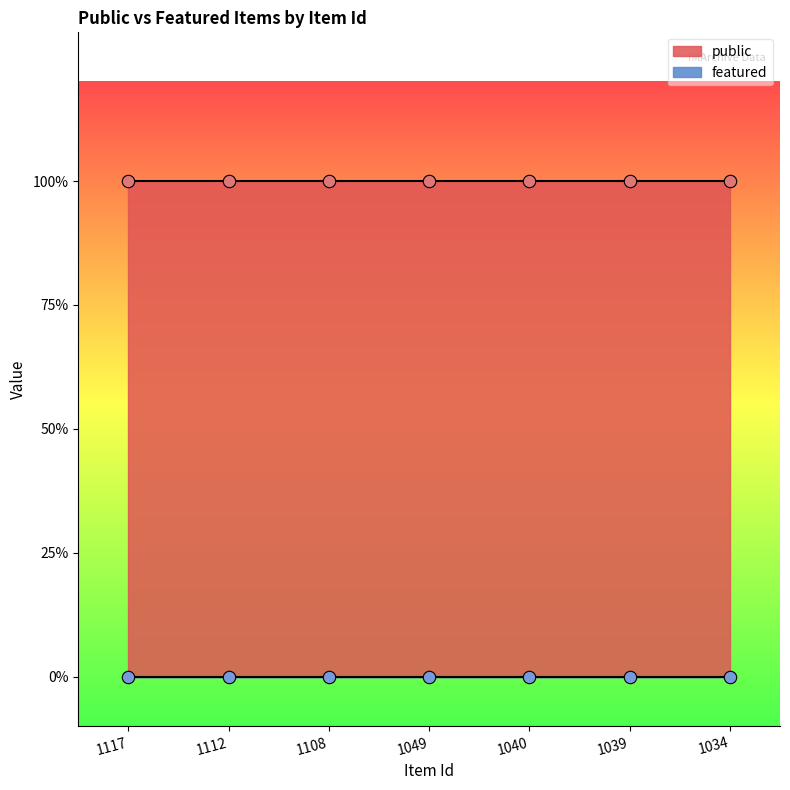

At how many categories does at least one series exceed 0?

7